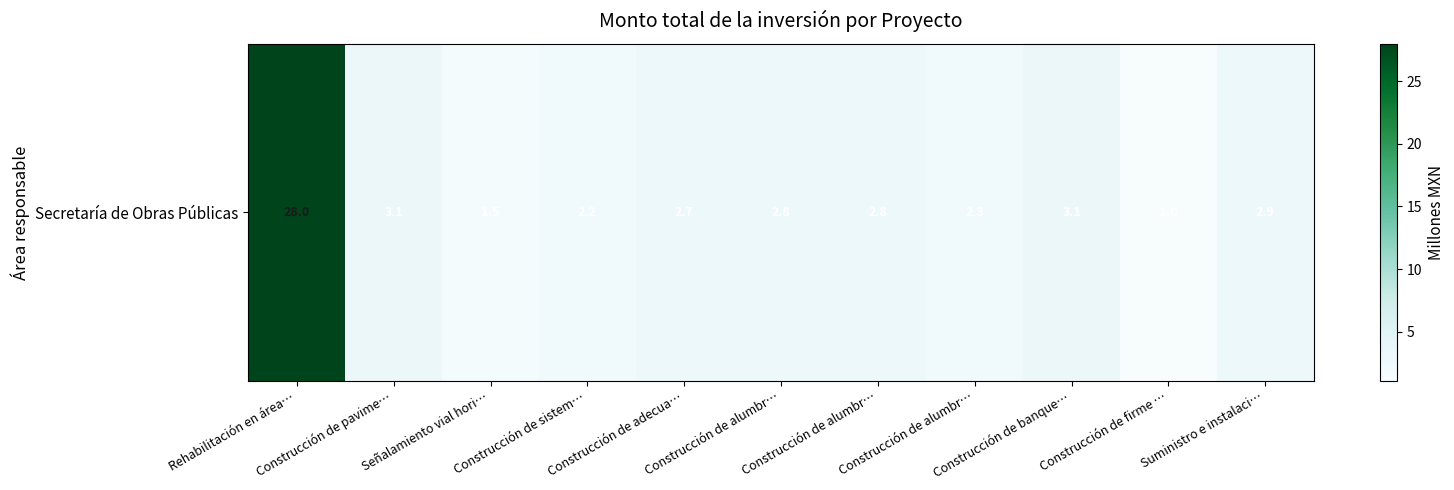

List the labels in order of value, smallest first.

Construcción de firme …, Señalamiento vial hori…, Construcción de sistem…, Construcción de alumbr…, Construcción de adecua…, Construcción de alumbr…, Construcción de alumbr…, Suministro e instalaci…, Construcción de banque…, Construcción de pavime…, Rehabilitación en área…